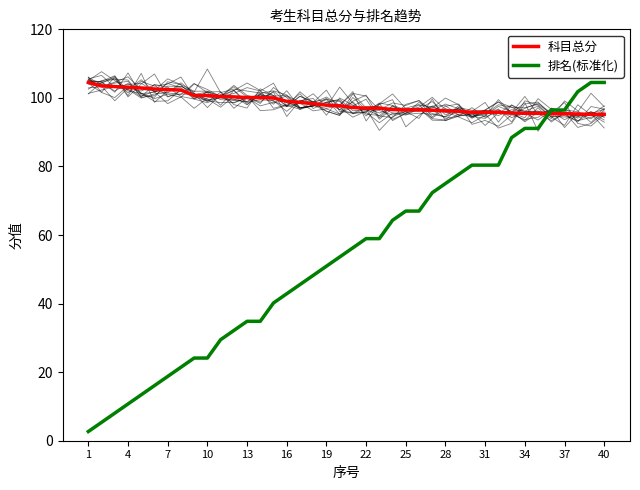

At how many categories does at least one series exceed 18?

40